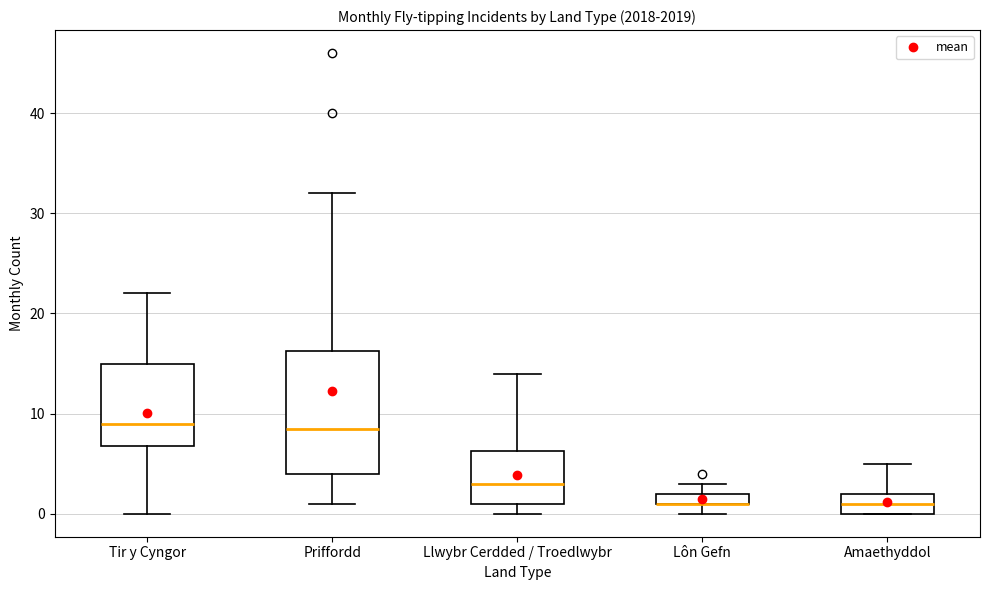

Where is the upper edge of the box for Tir y Cyngor on the y-axis? The values are not printed on the chart, so give them approximately, as read against the axis.

15